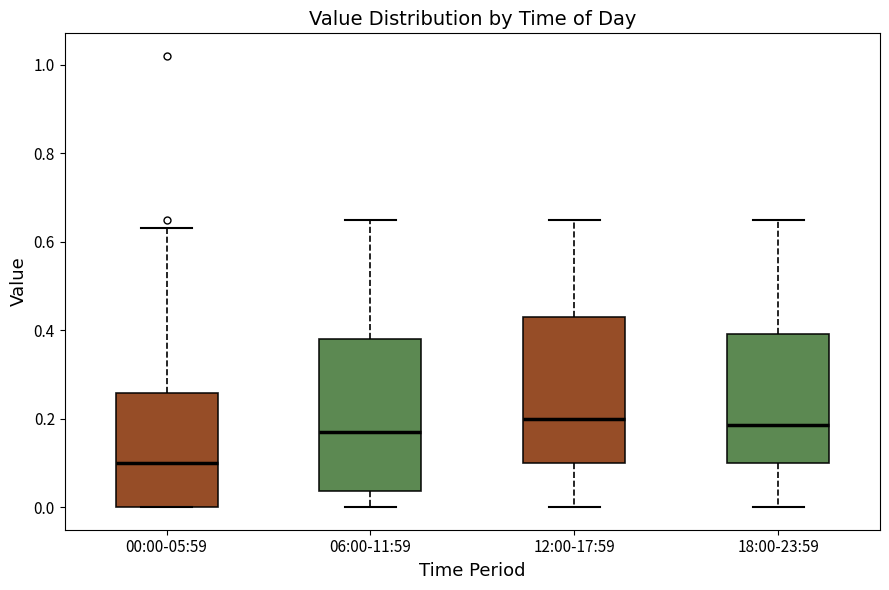

Reading left to right, transcribe this box plot: for each box, give where its median line is, the range the box spans, and where its two whiskers end, as read against the y-axis. The values are not printed on the chart, so give them approximately, as read against the axis.

00:00-05:59: median 0.10, box 0.00 to 0.26, whiskers 0.00 to 0.64
06:00-11:59: median 0.18, box 0.04 to 0.38, whiskers 0.00 to 0.66
12:00-17:59: median 0.20, box 0.10 to 0.44, whiskers 0.00 to 0.66
18:00-23:59: median 0.18, box 0.10 to 0.40, whiskers 0.00 to 0.66